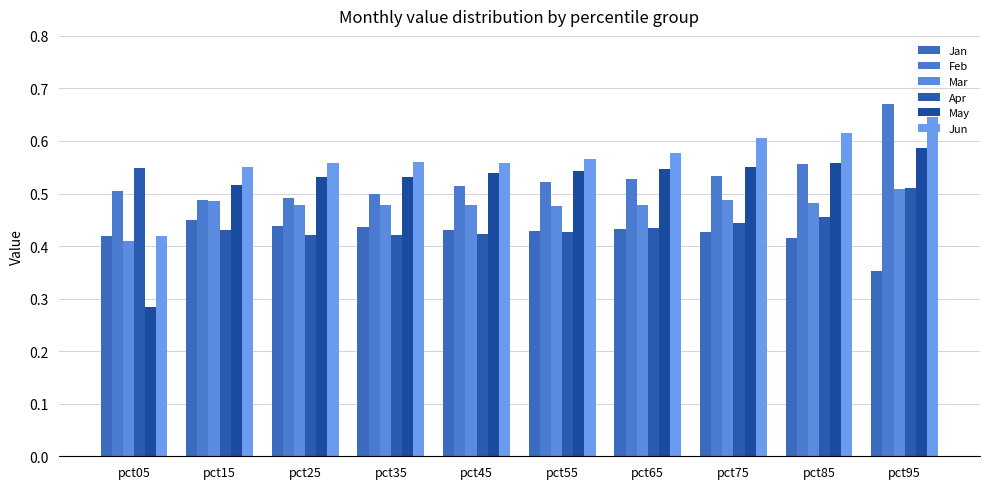

How many groups of bars are there?

10